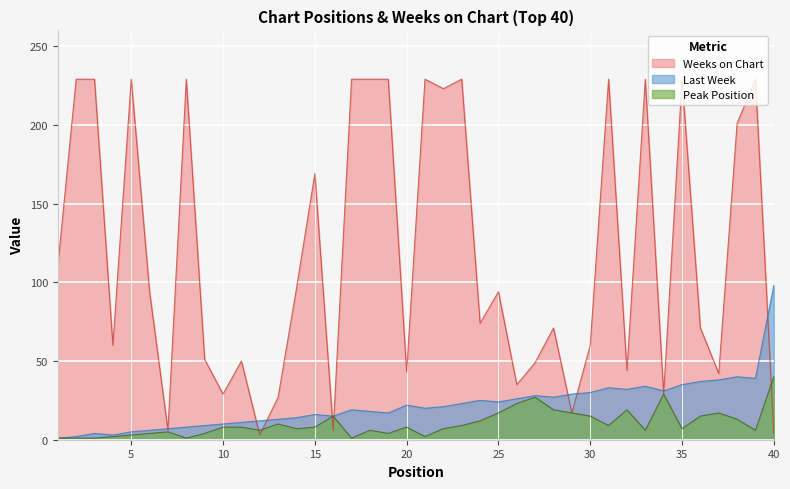

Rank the series at 35 from lowest to highest value.

Peak Position, Last Week, Weeks on Chart